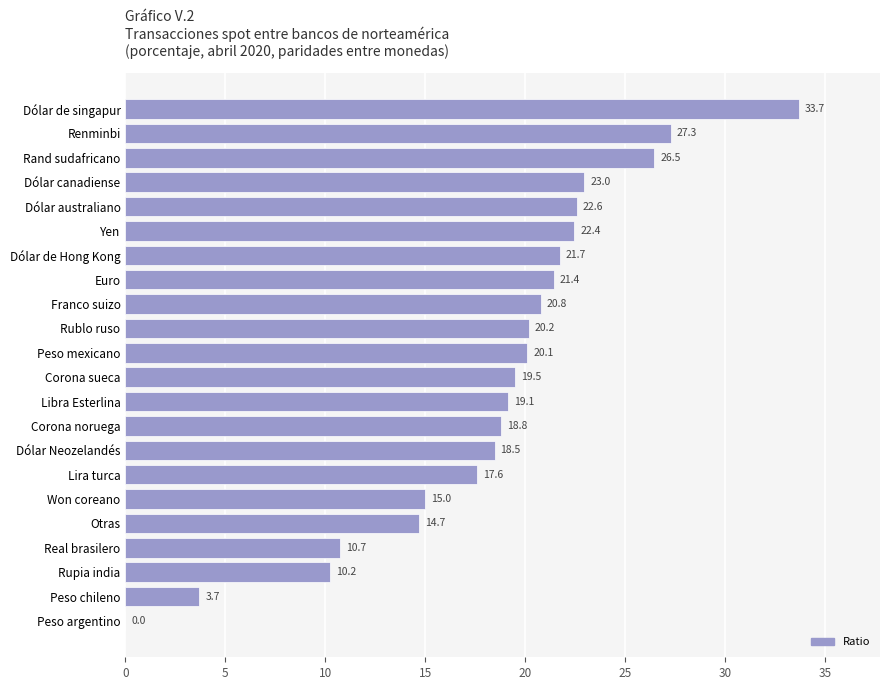

Is it true that the value at Lira turca is 17.6?

True